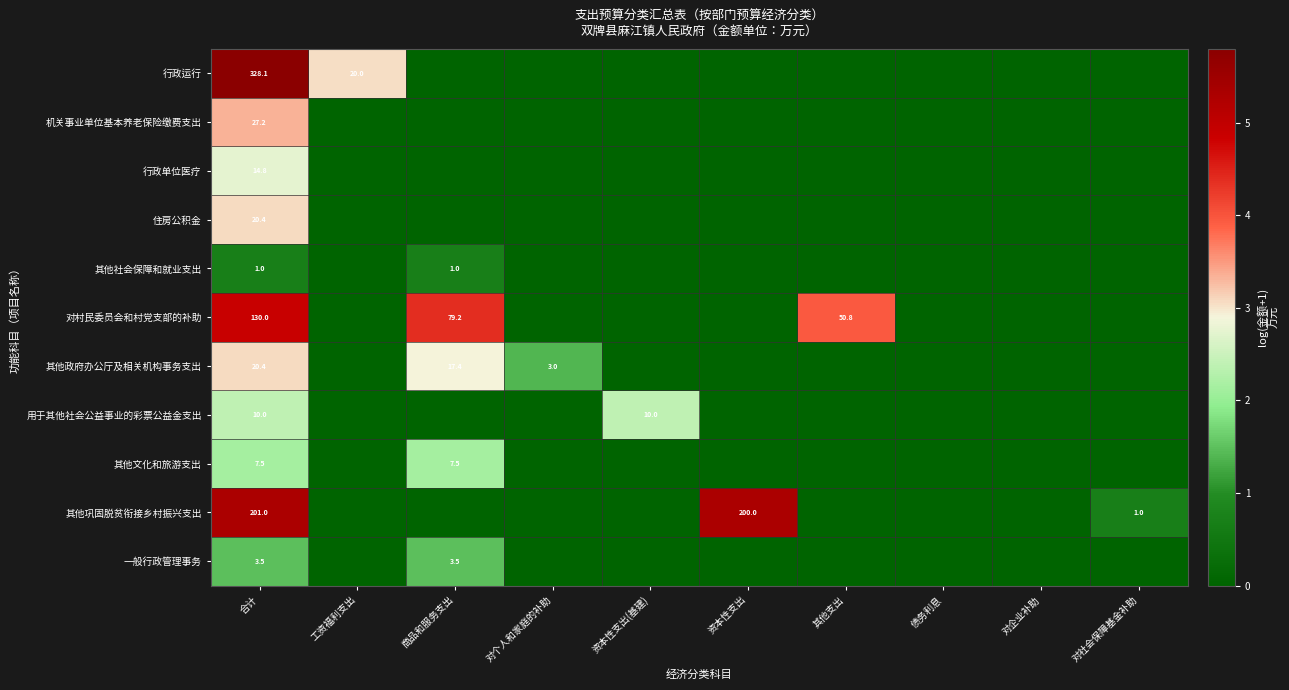

The value of 其他文化和旅游支出 at 资本性支出 is 0.0. True or false?

True